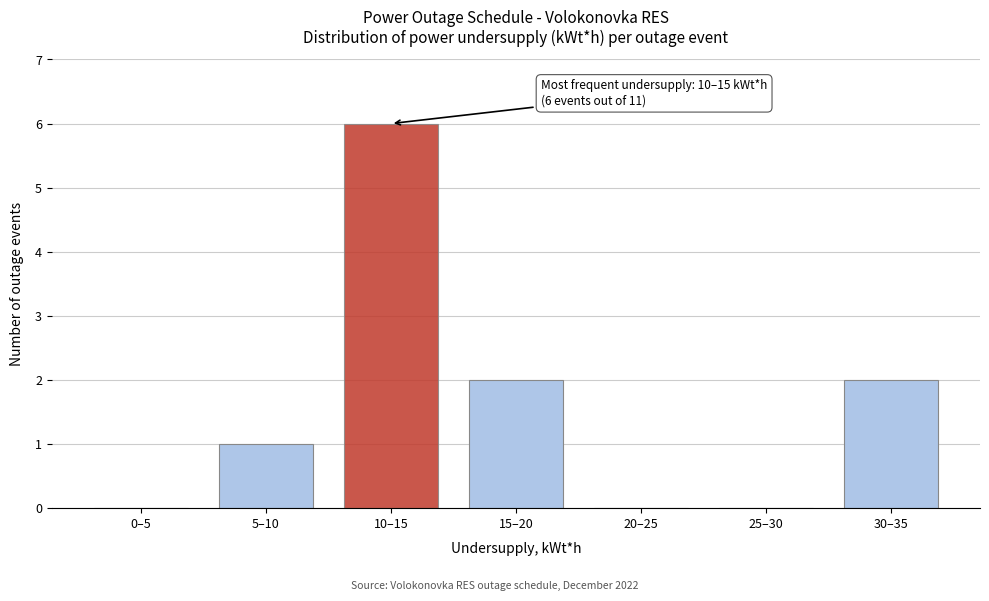

Reading left to right, what are all the values shown in this chart?

0–5=0	5–10=1	10–15=6	15–20=2	20–25=0	25–30=0	30–35=2